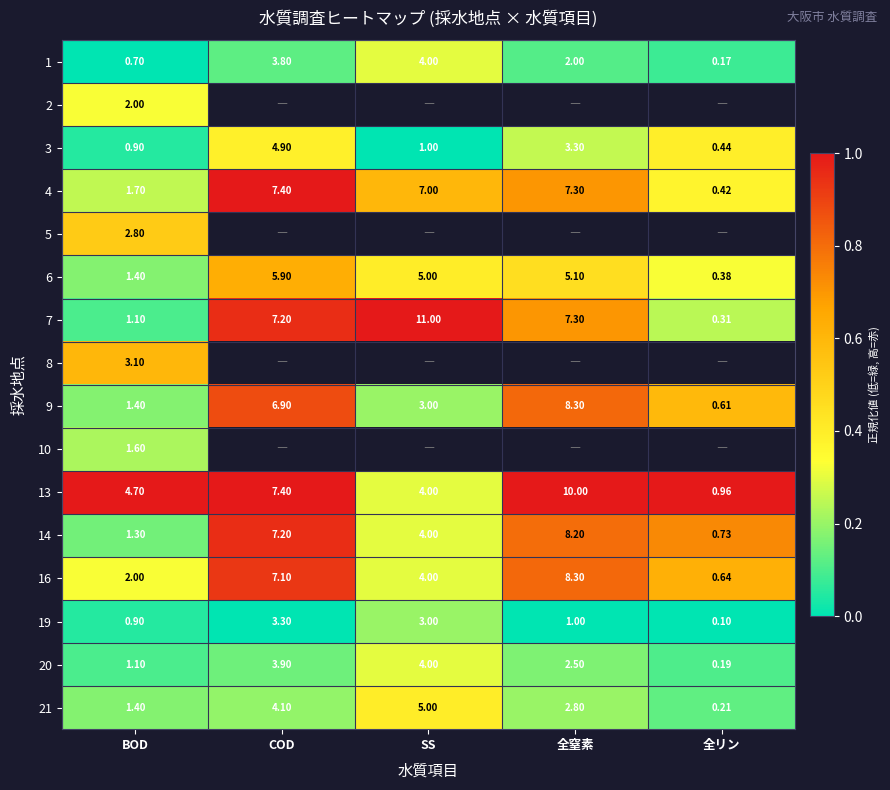

Where is 21 nearest to the value 2?

BOD